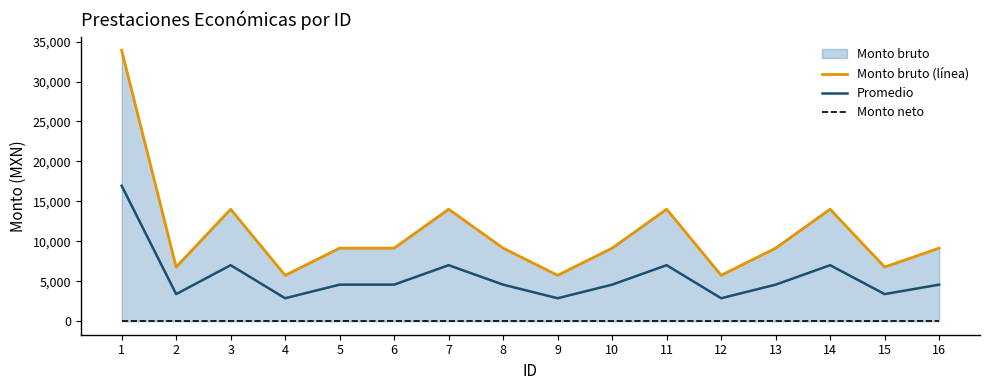

What is the difference between the Monto bruto (línea) values at 12 and 8?

3402.0